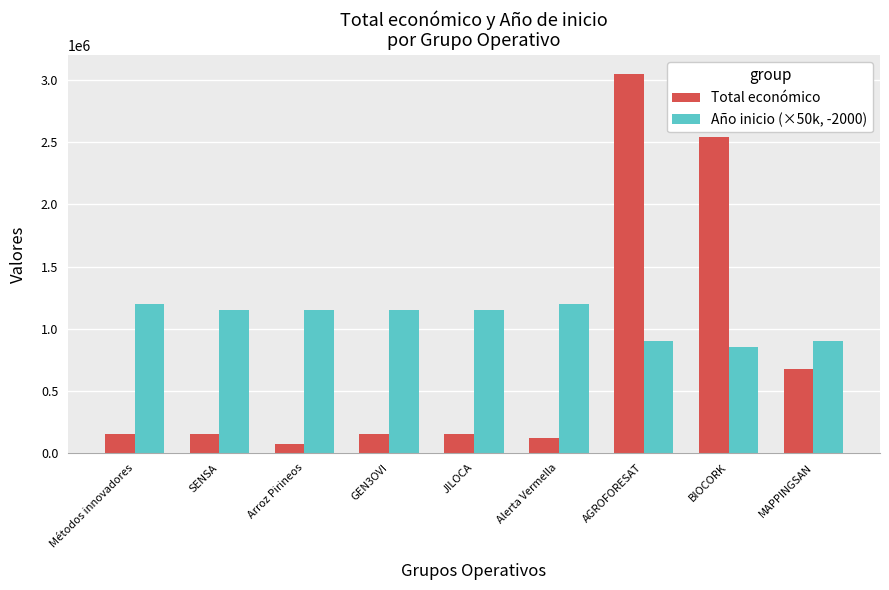

What is the label of the 7th bar from the left?

AGROFORESAT